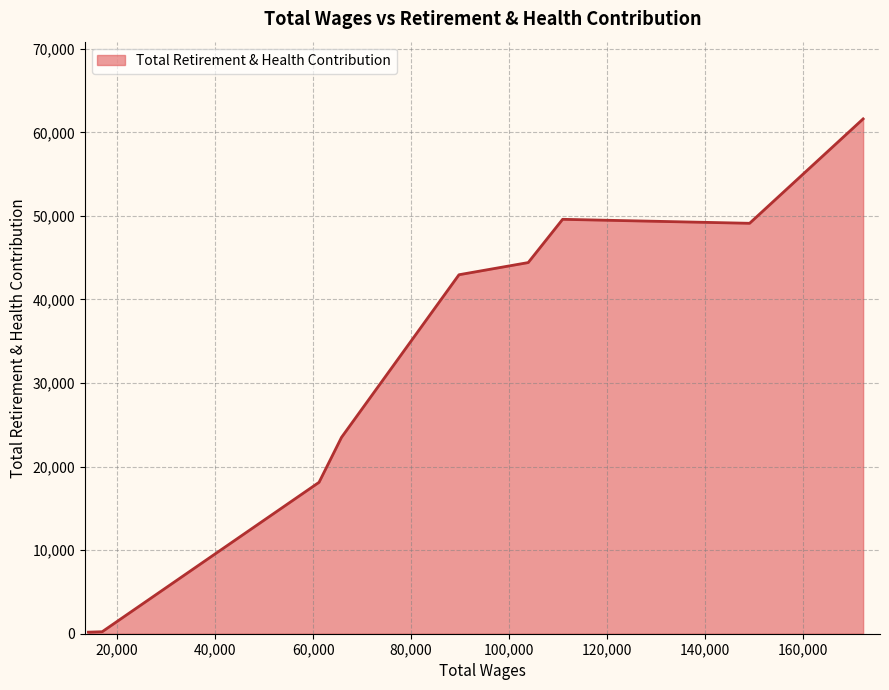

What is the maximum value shown in the chart?

61614